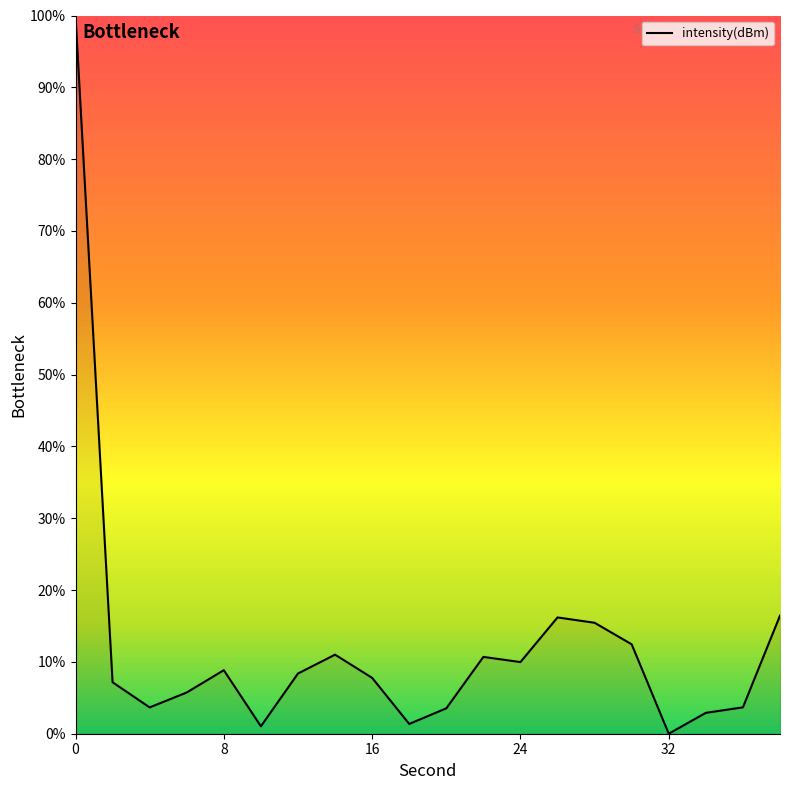

What is the greatest value displayed?

100.0